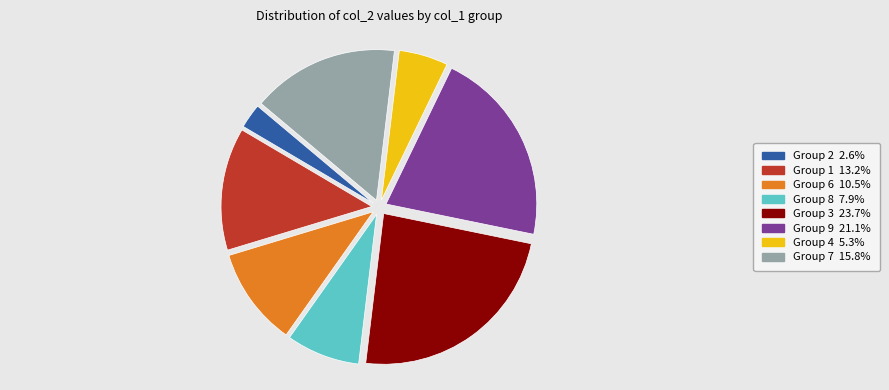

Does any single category account for the majority?

No